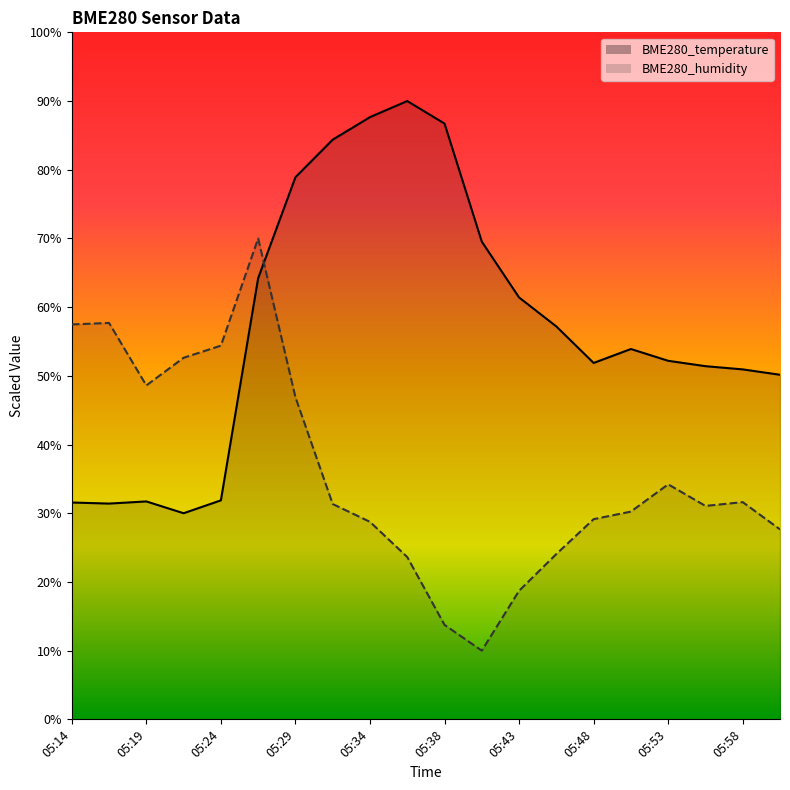

What is the difference between the maximum and minimum values in the BME280_humidity series?

60.0